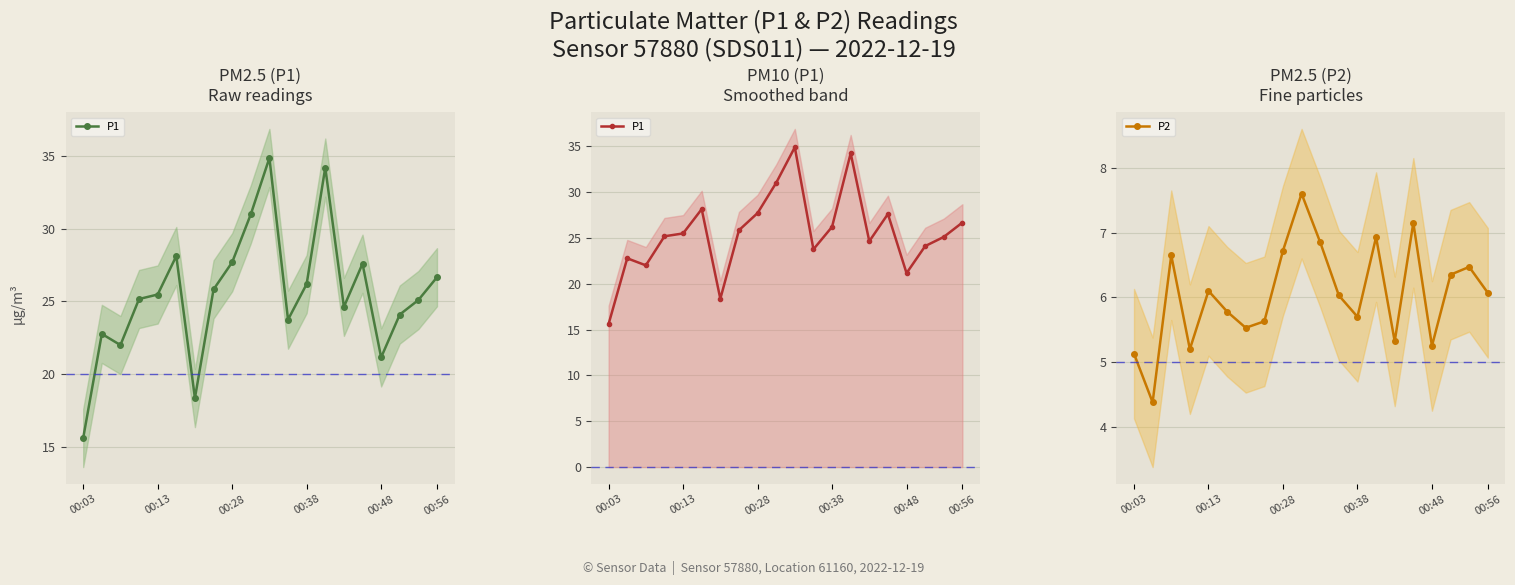

What are all the series names shown in the legend?

P1, P2